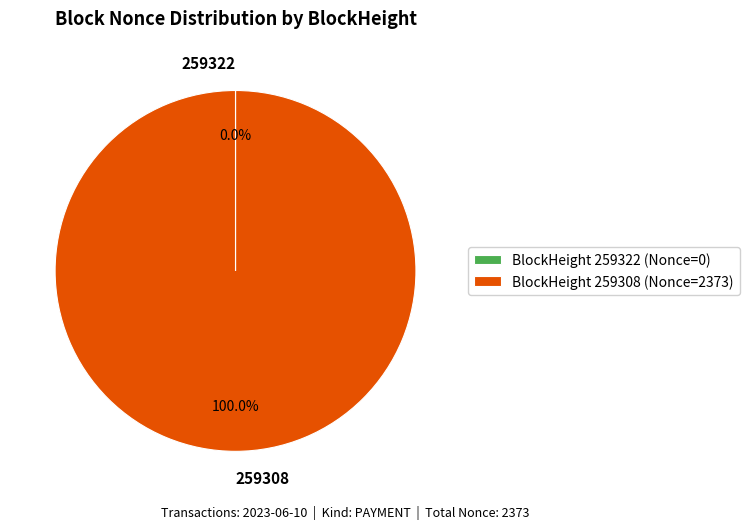

The 259308 slice represents 100% of the pie. True or false?

True